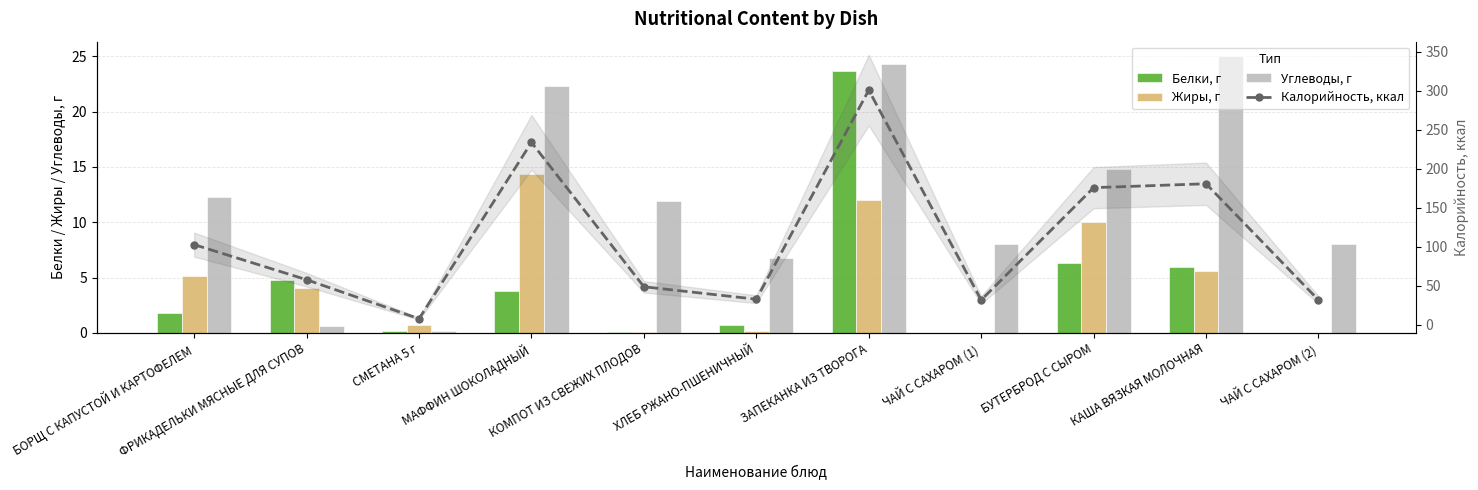

Which series has the largest range (max minus min)?

Калорийность, ккал